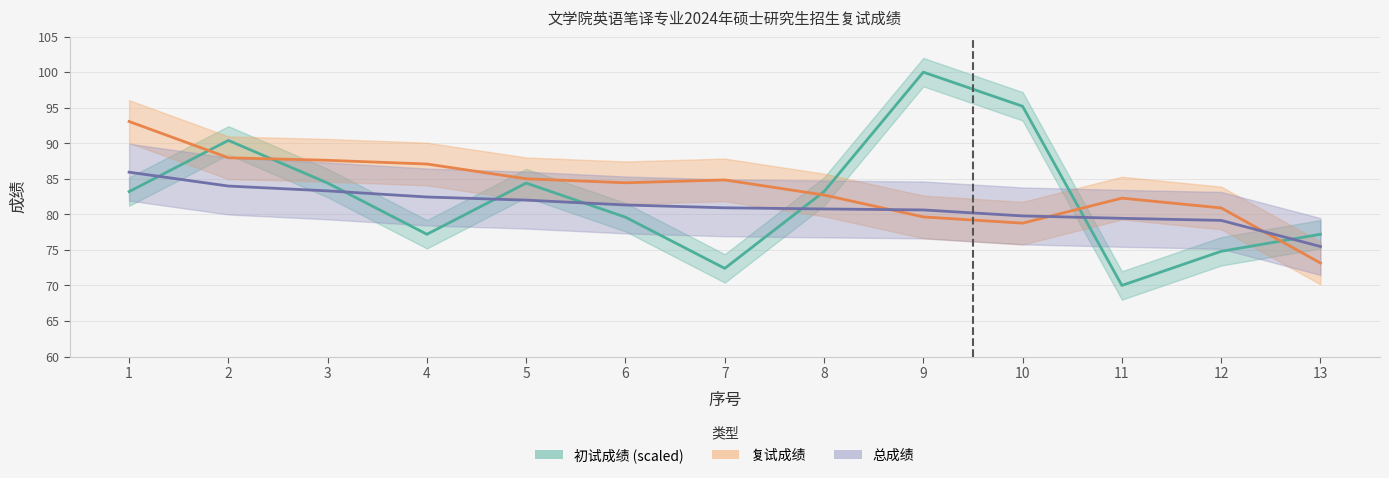

The 初试成绩 series shows 143.3 at 2. True or false?

False